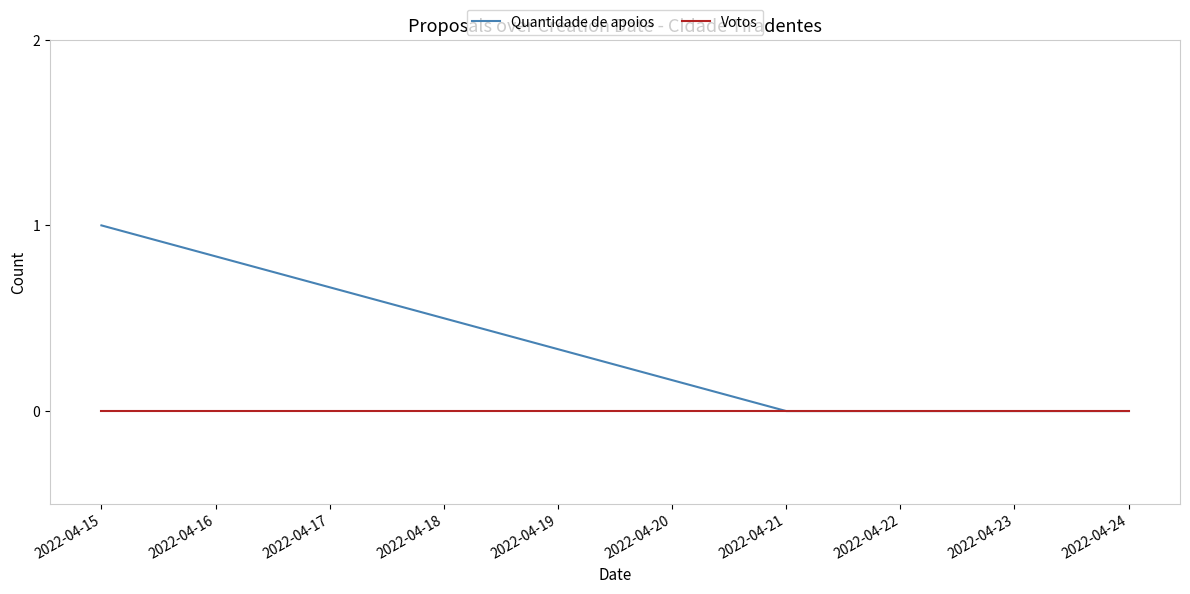

At 2022-04-15, list the series in order from largest to smallest.

Quantidade de apoios, Votos